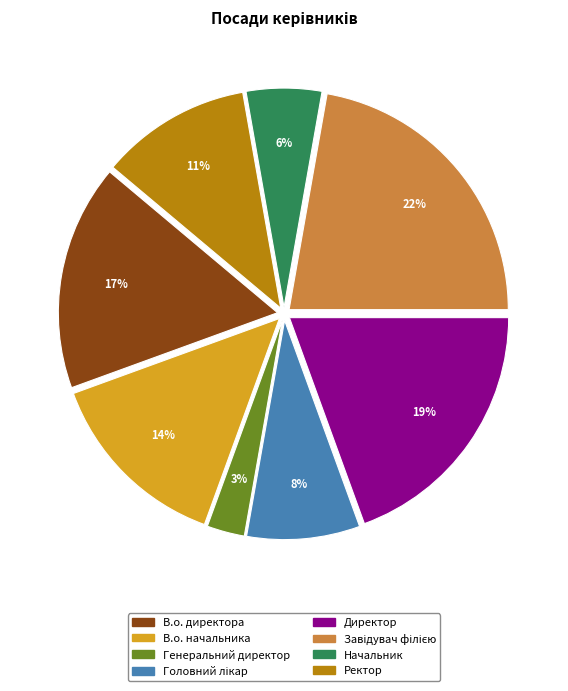

True or false: В.о. директора accounts for 17% of the total.

True